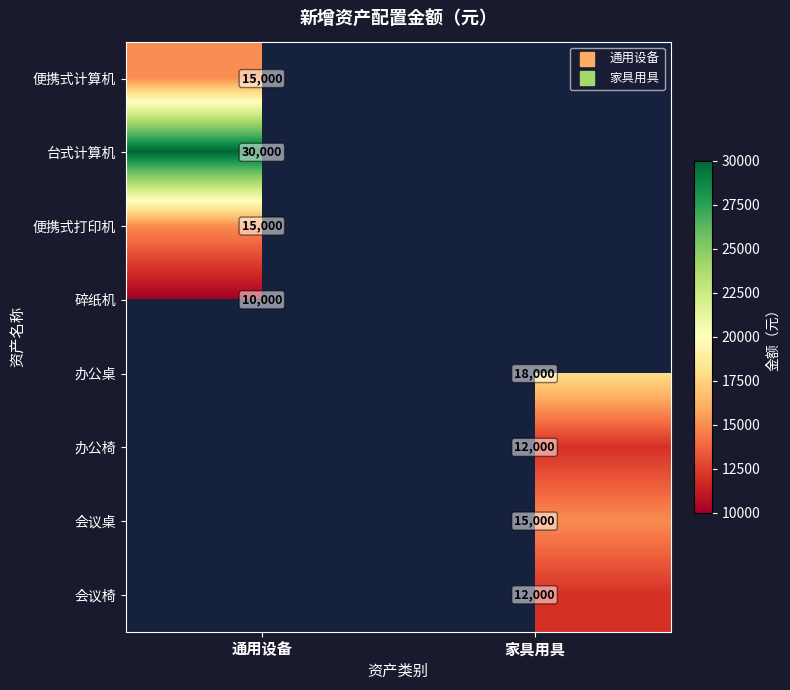

What is the approximate value of 便携式计算机 at 通用设备?

15000